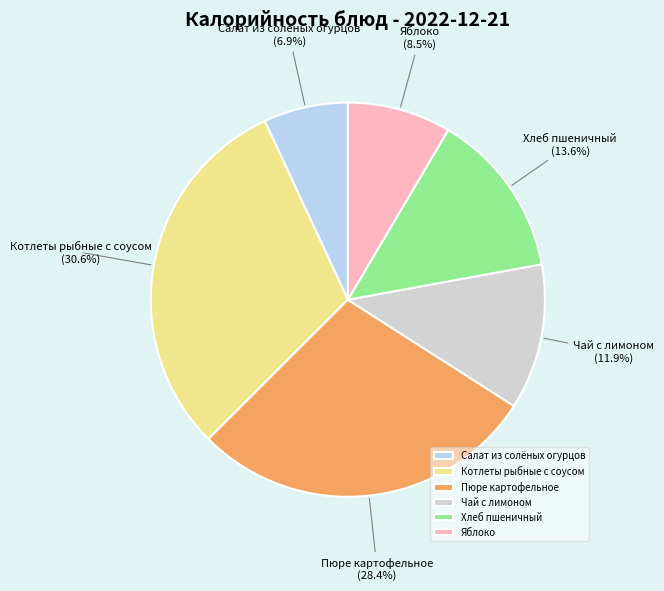

To the nearest percent, what is the difference between the Котлеты рыбные с соусом and Хлеб пшеничный slice percentages?

17%